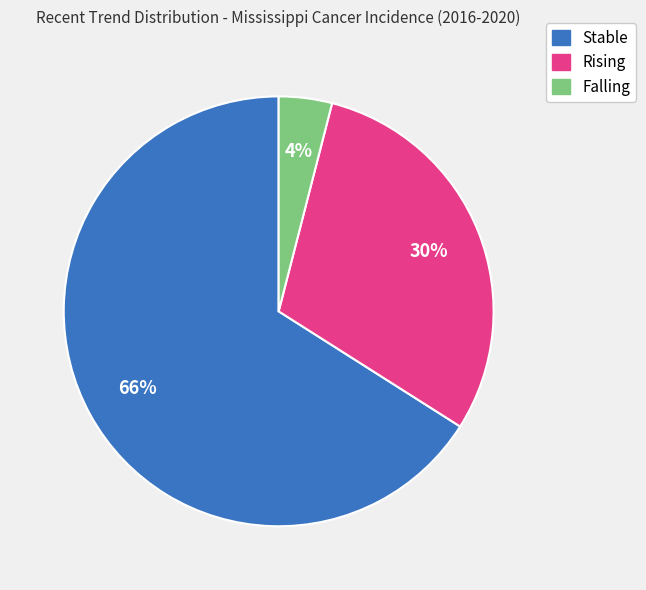

Is there a majority slice in this chart?

Yes